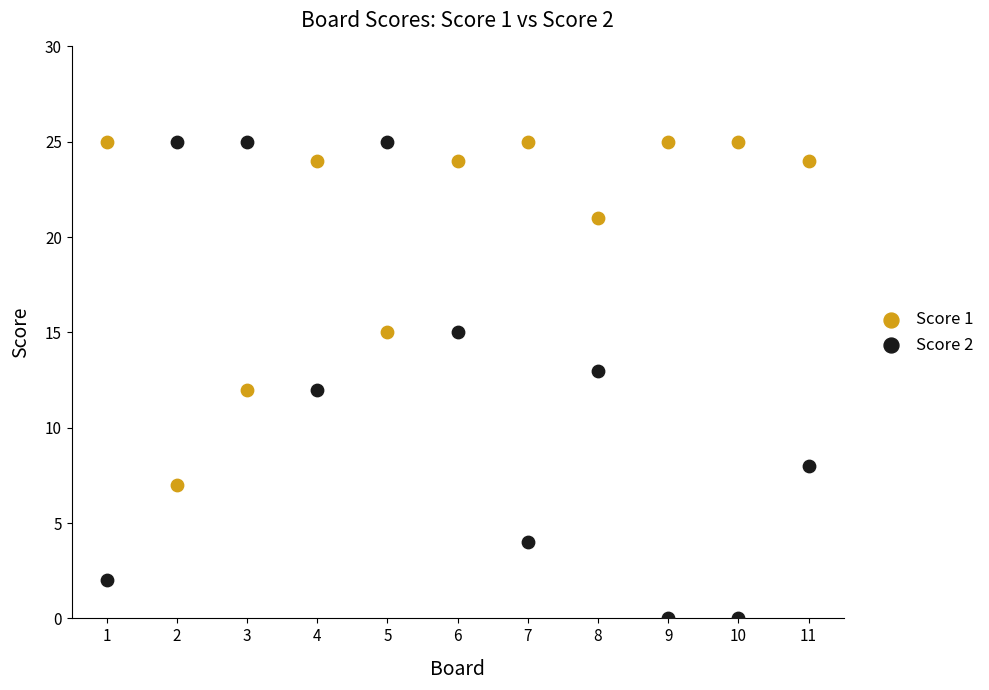

What is the X range (max minus min) for the scatter plot?

10